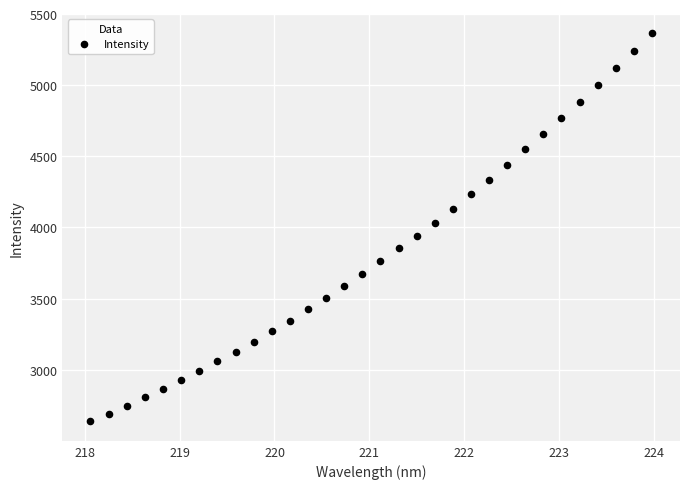

What is the range of Y values (max minus min)?

2728.8